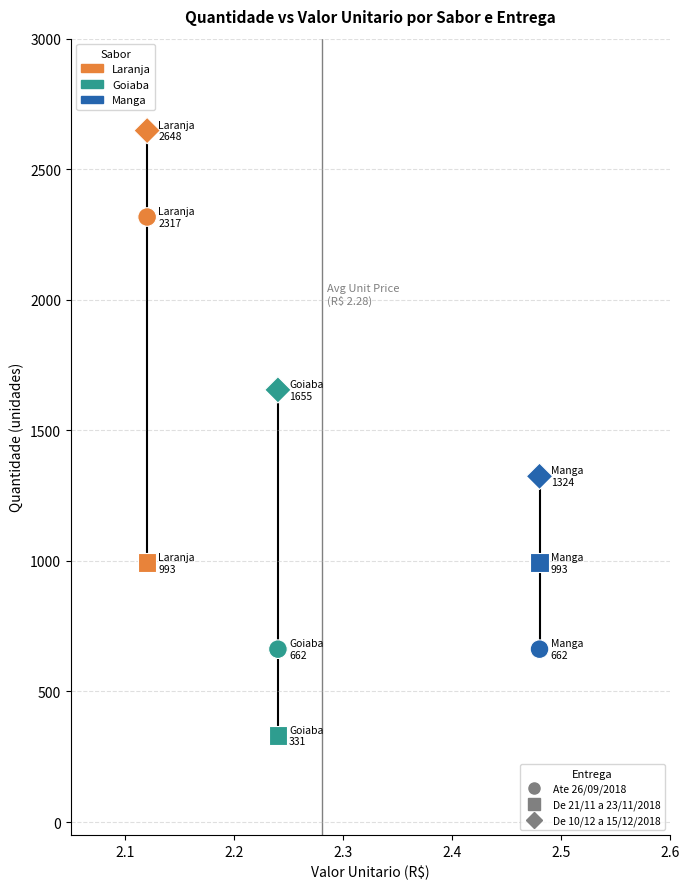

How many points are shown in the scatter plot?

9